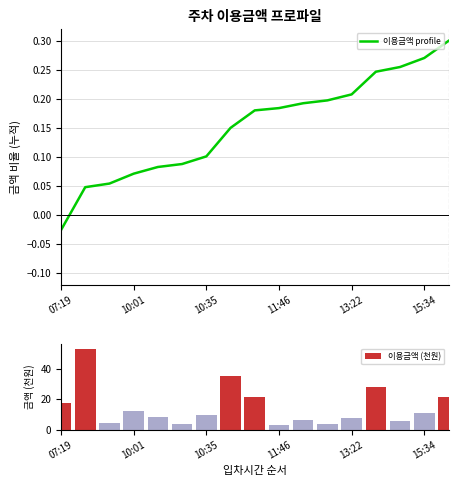

At 13, list the series in order from largest to smallest.

이용금액 (천원), 이용금액 profile